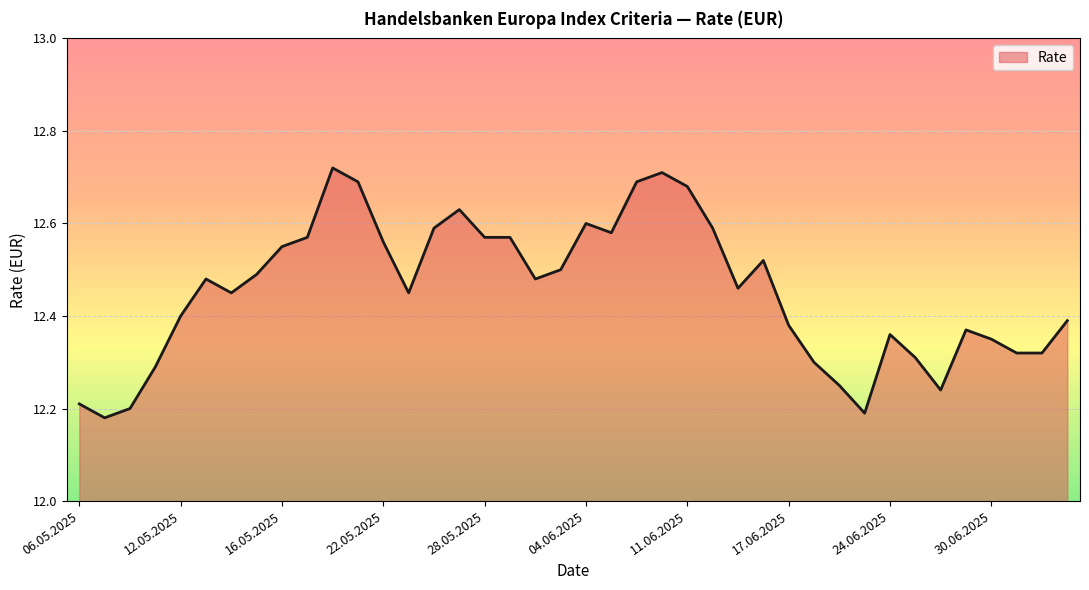

What is the difference between the maximum and minimum values?

0.5